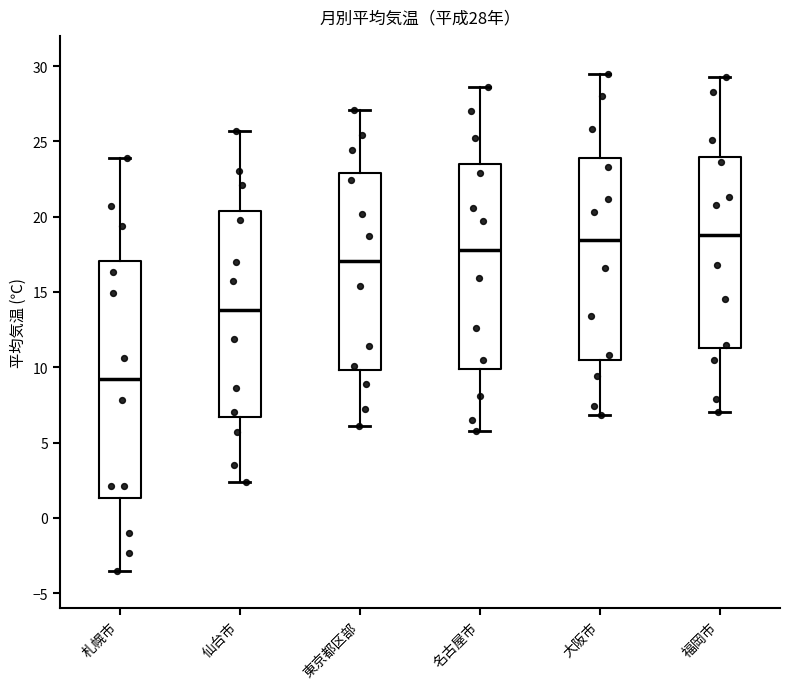

Which box has the lowest median line?

札幌市